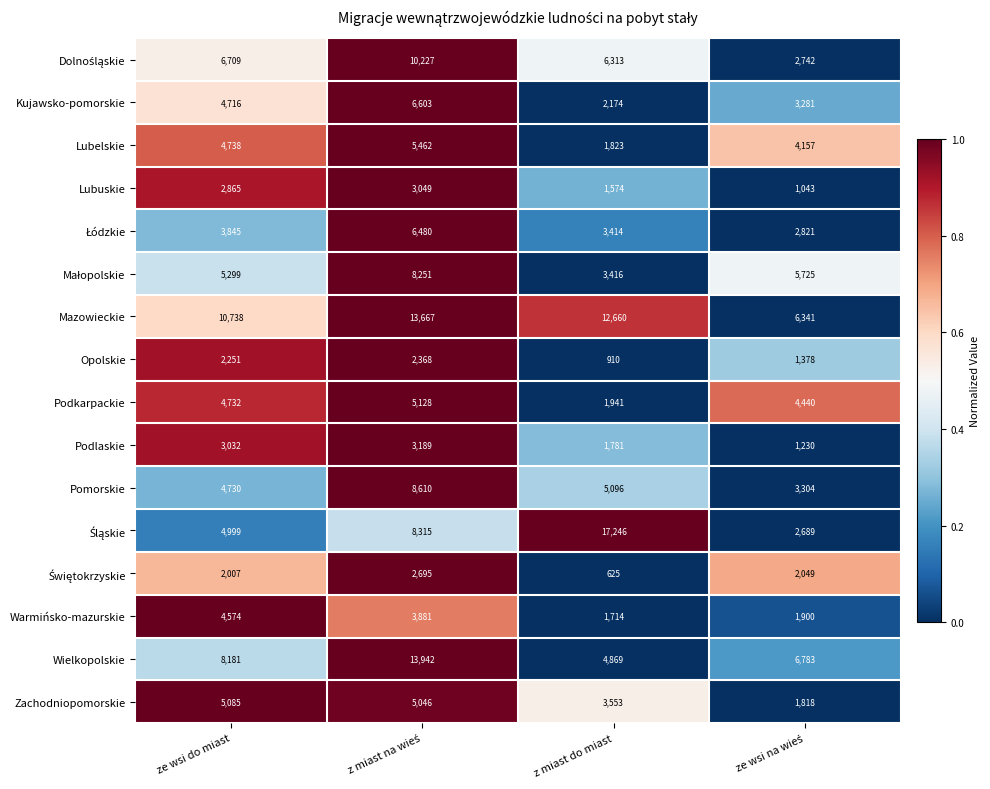

How many data points does each series have?

4